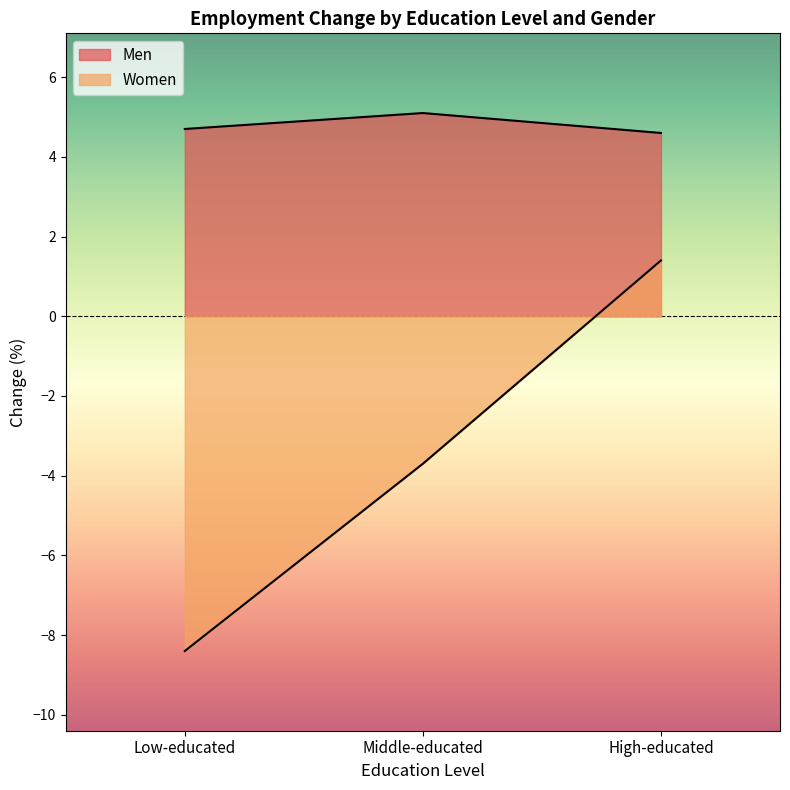

Read the Women value at High-educated.

1.4